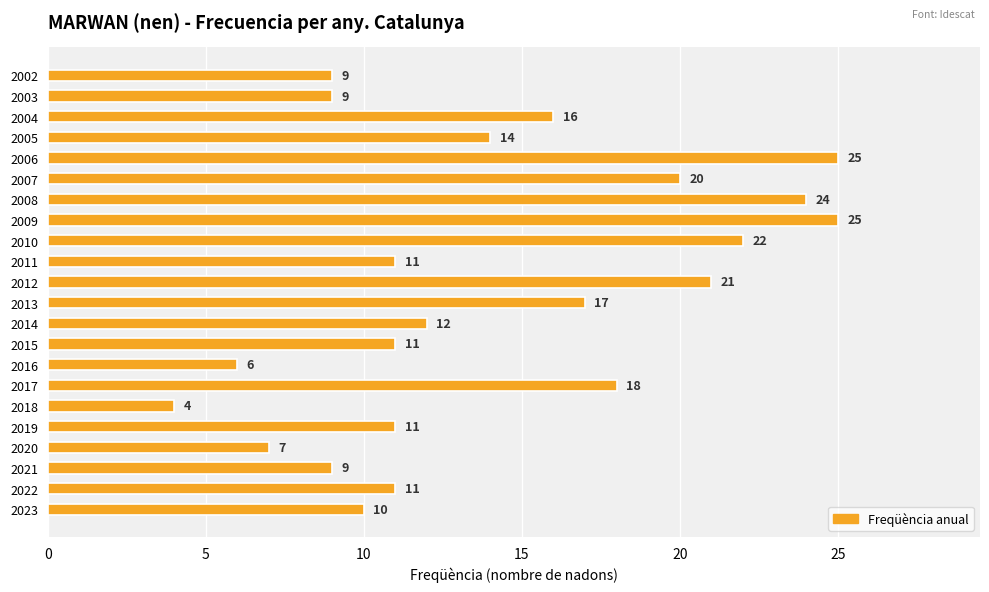

Reading bottom to top, list all the values displayed in this chart.

2023=10	2022=11	2021=9	2020=7	2019=11	2018=4	2017=18	2016=6	2015=11	2014=12	2013=17	2012=21	2011=11	2010=22	2009=25	2008=24	2007=20	2006=25	2005=14	2004=16	2003=9	2002=9